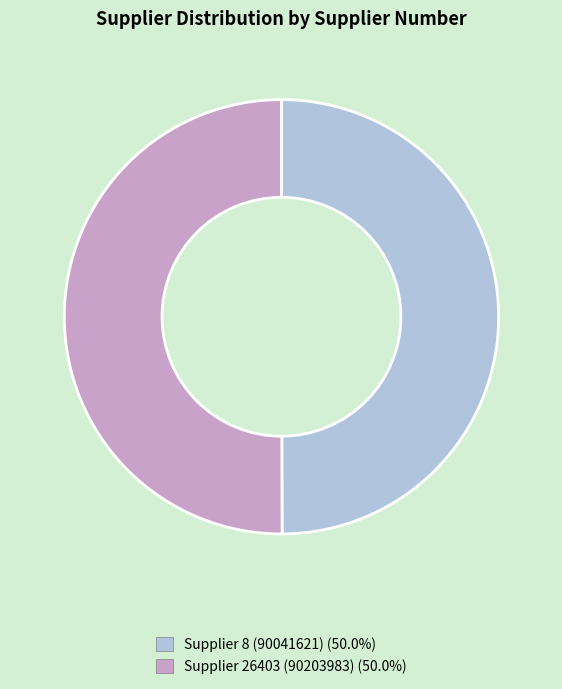

Count the number of slices in the pie.

2